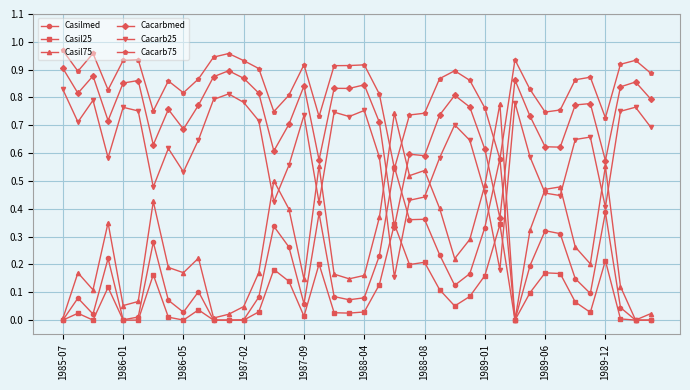

List the series in order of their peak value, lowest first.

Casil25, Casilmed, Casil75, Cacarb25, Cacarbmed, Cacarb75